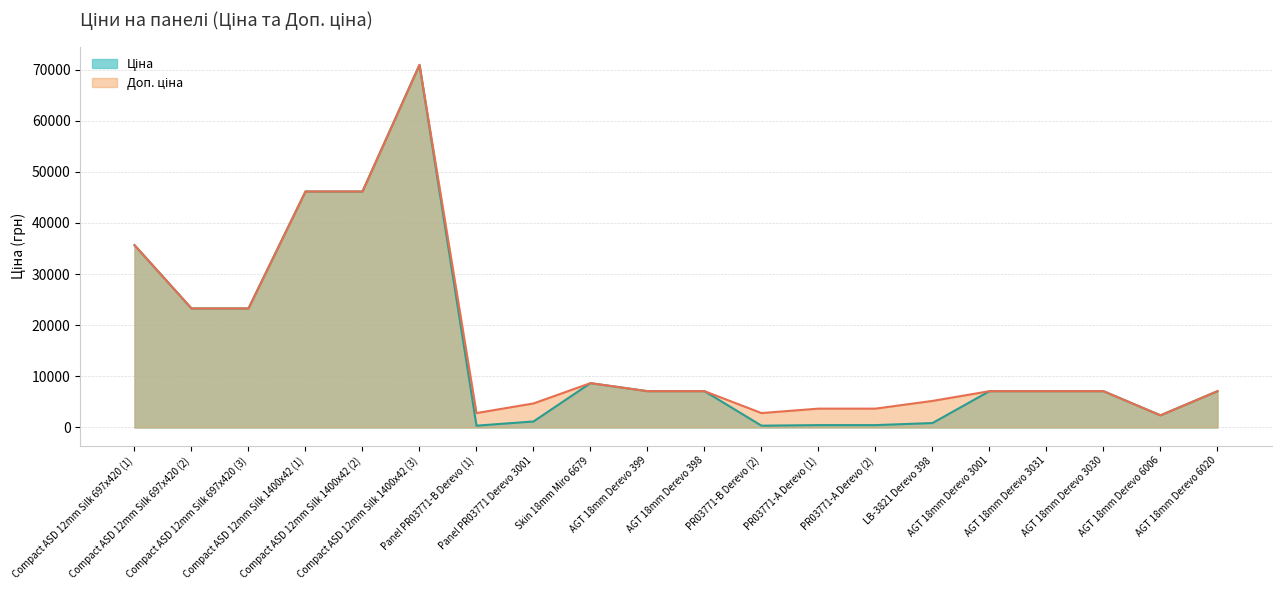

True or false: Ціна and Доп. ціна cross at least once.

False